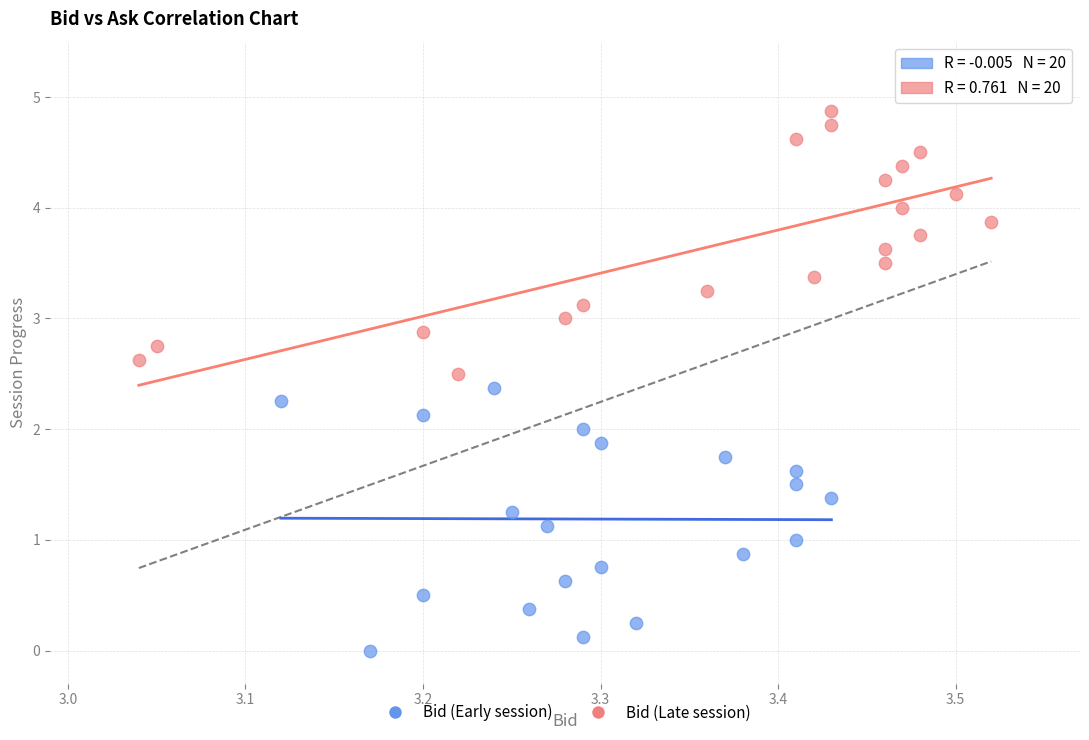

Which series contains the lowest Y value?

Bid (Early session)